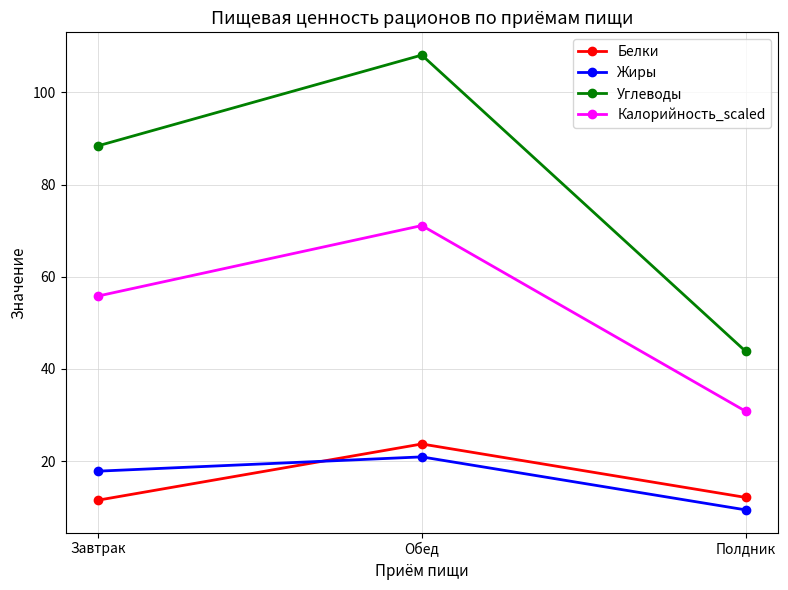

Does the chart have visible grid lines?

Yes